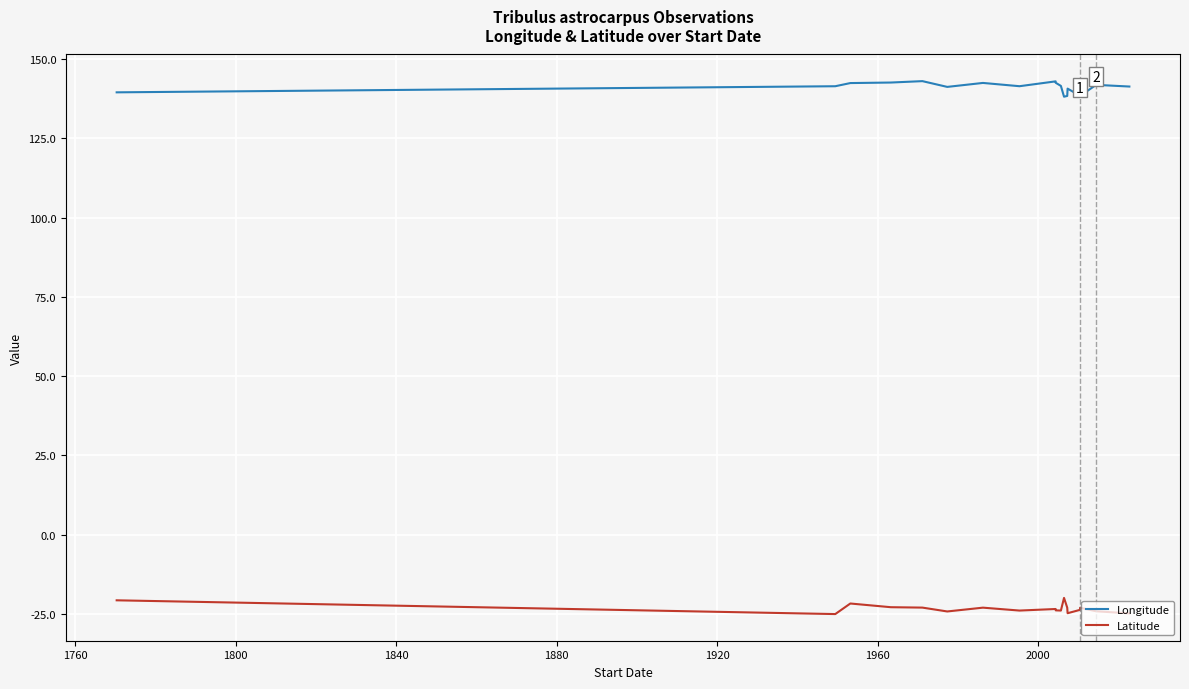

List the series in order of their peak value, lowest first.

Latitude, Longitude